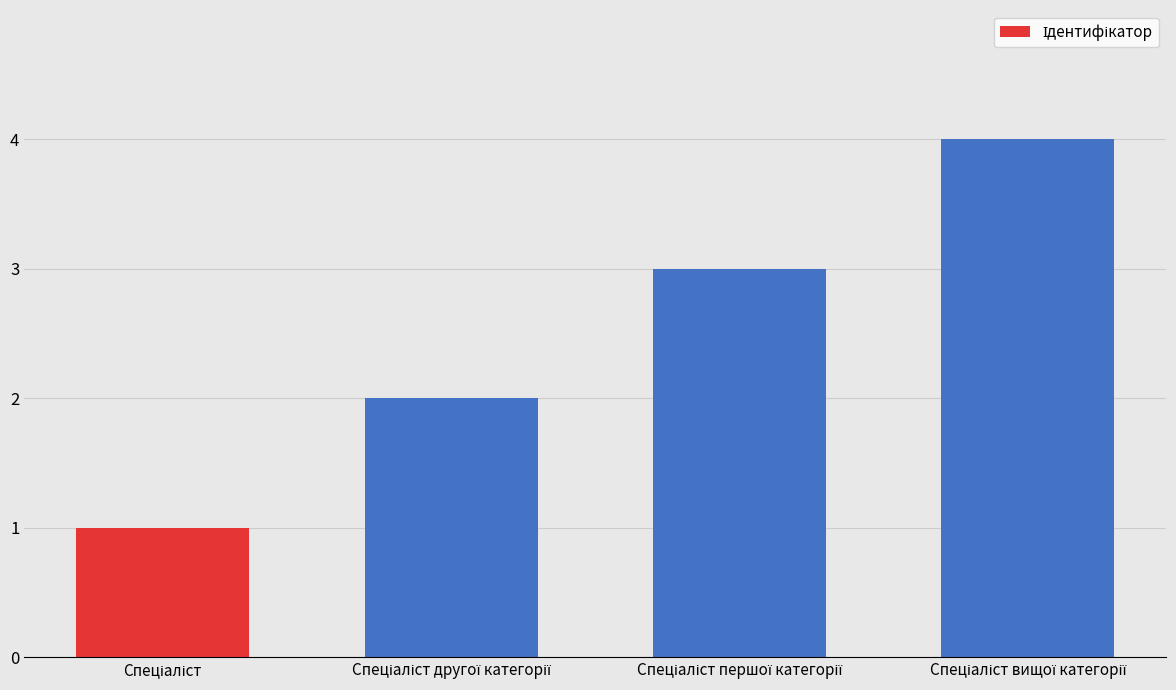

Does the chart contain stacked bars?

No